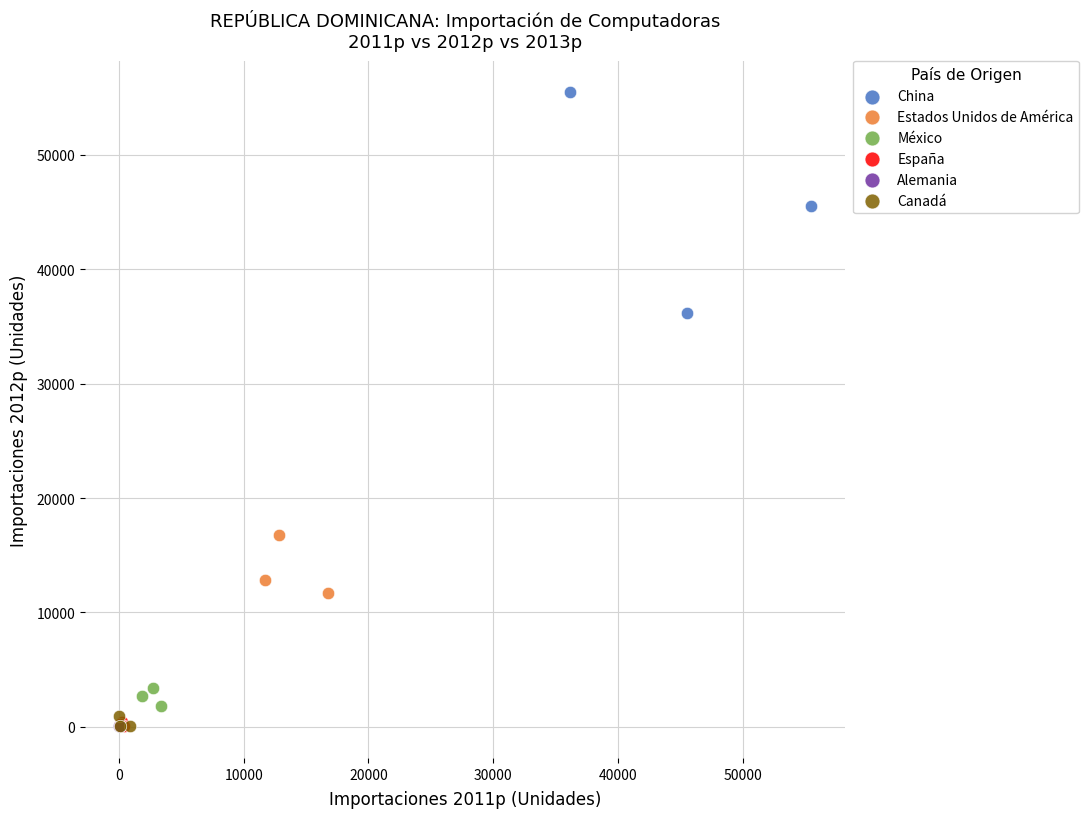

Which series reaches the maximum Y coordinate?

China